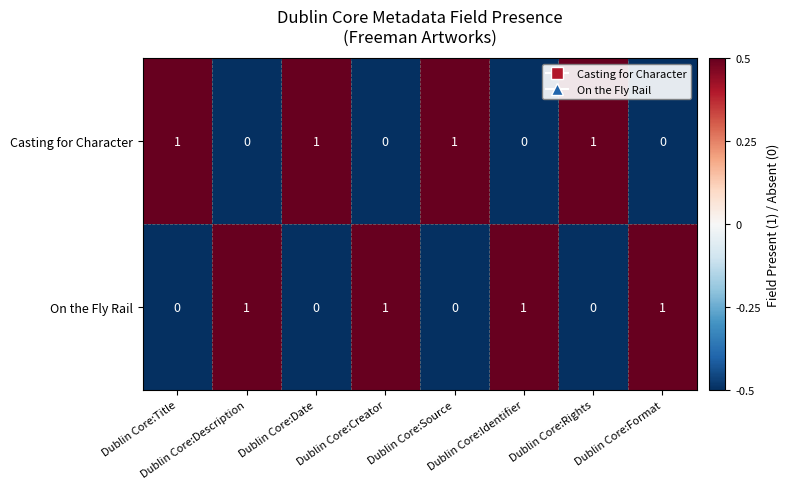

What is the sum of all On the Fly Rail values?

4